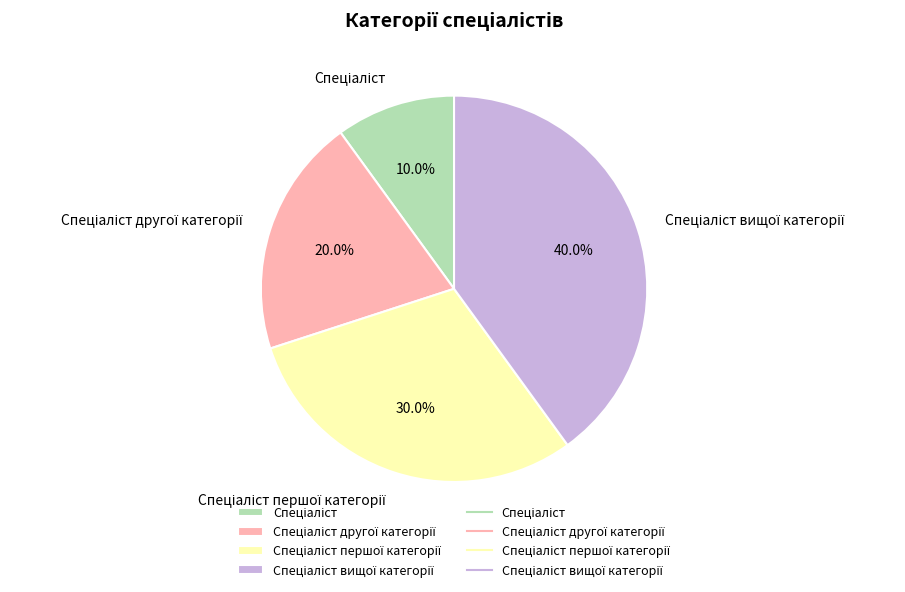

Does any single category account for the majority?

No